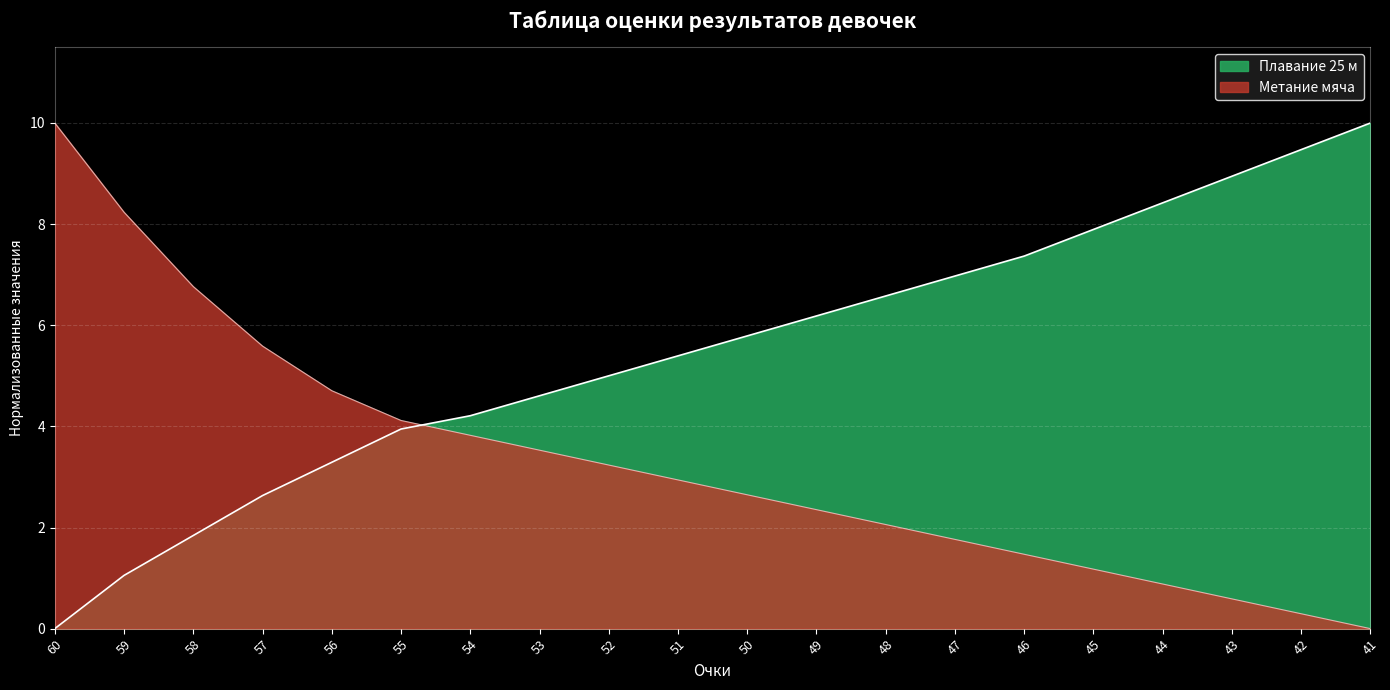

Which category has the highest value in the Метание мяча series?

60